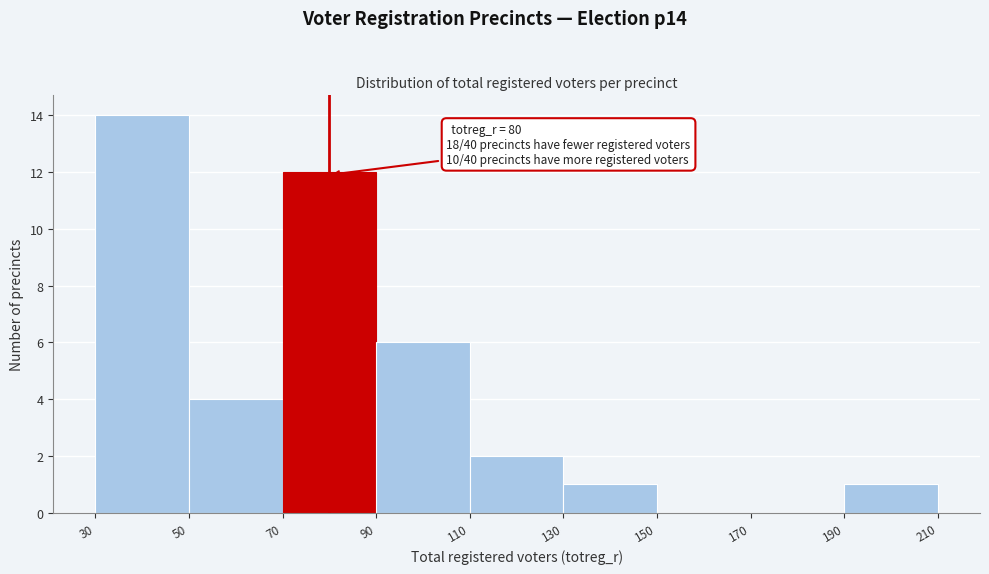

Which range on the x-axis has the tallest bar?

30 to 50